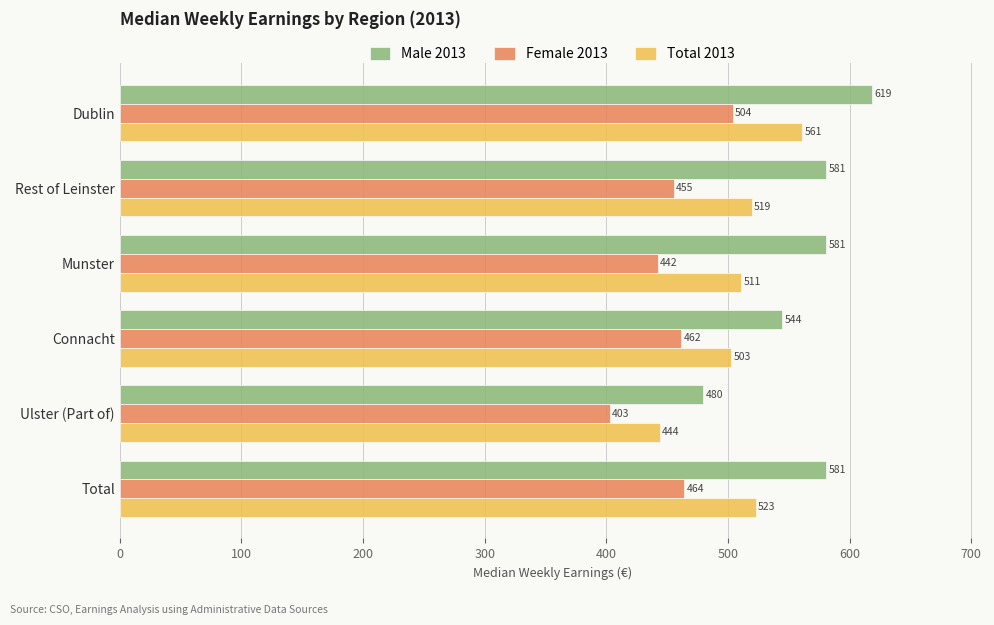

Is the value of Male 2013 at Ulster (Part of) greater than the value of Total 2013 at Ulster (Part of)?

Yes